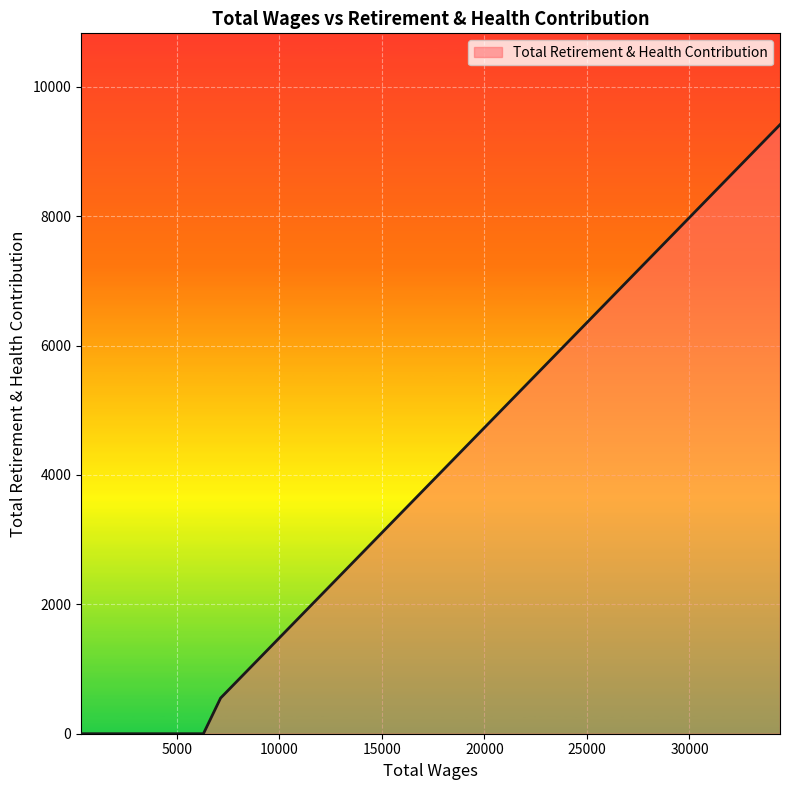

What is the difference between the maximum and minimum values?

9414